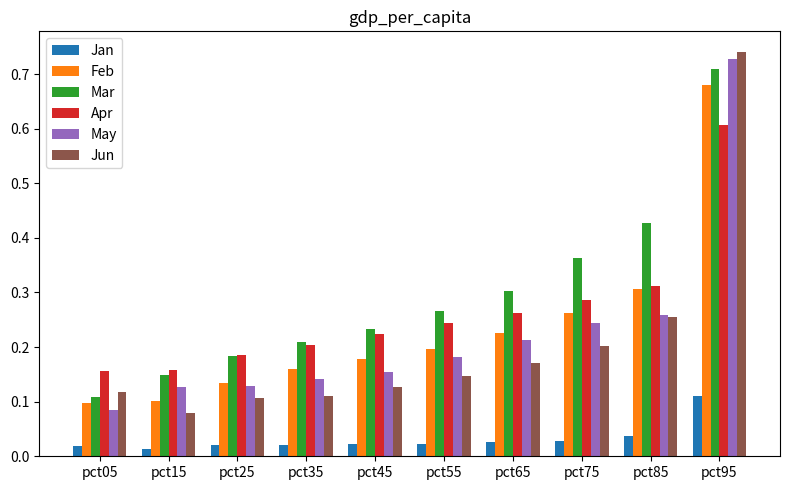

Which series changed the most between pct45 and pct95?

Jun